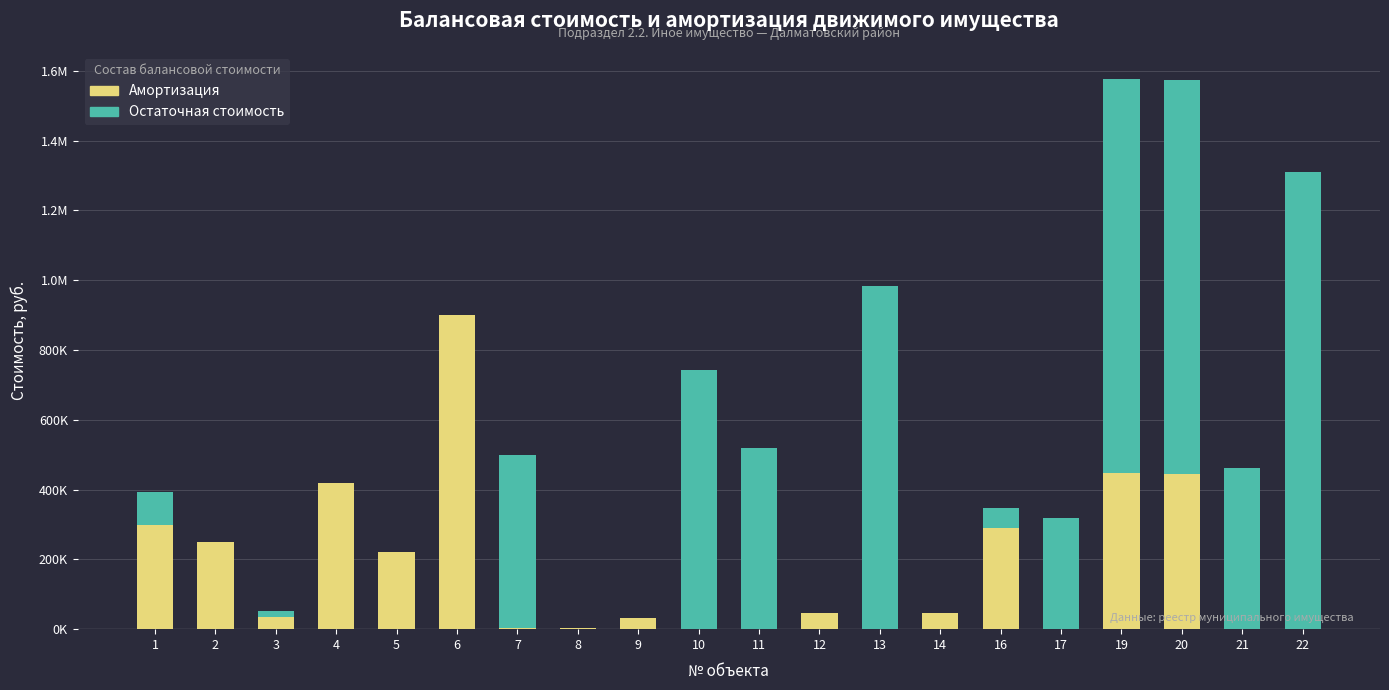

True or false: Амортизация has a value of 45474.2 at 12.

True